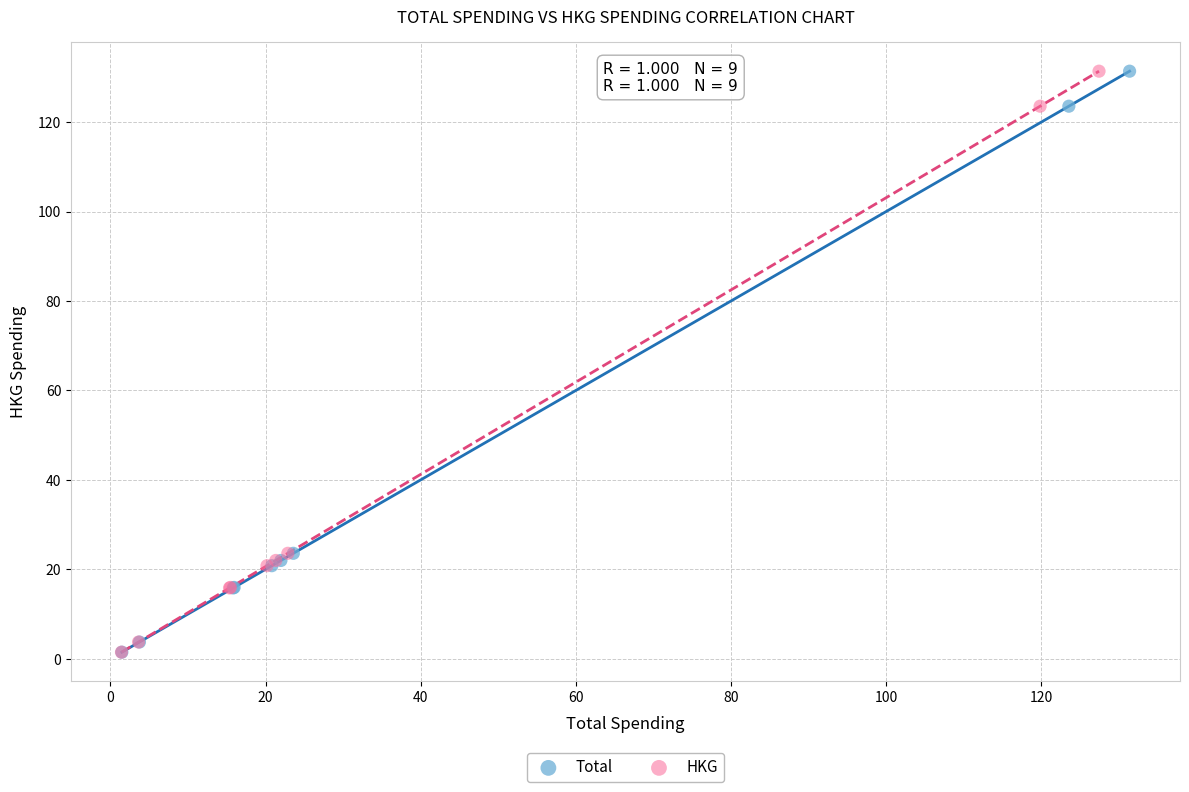

What are all the series names shown in the legend?

Total, HKG